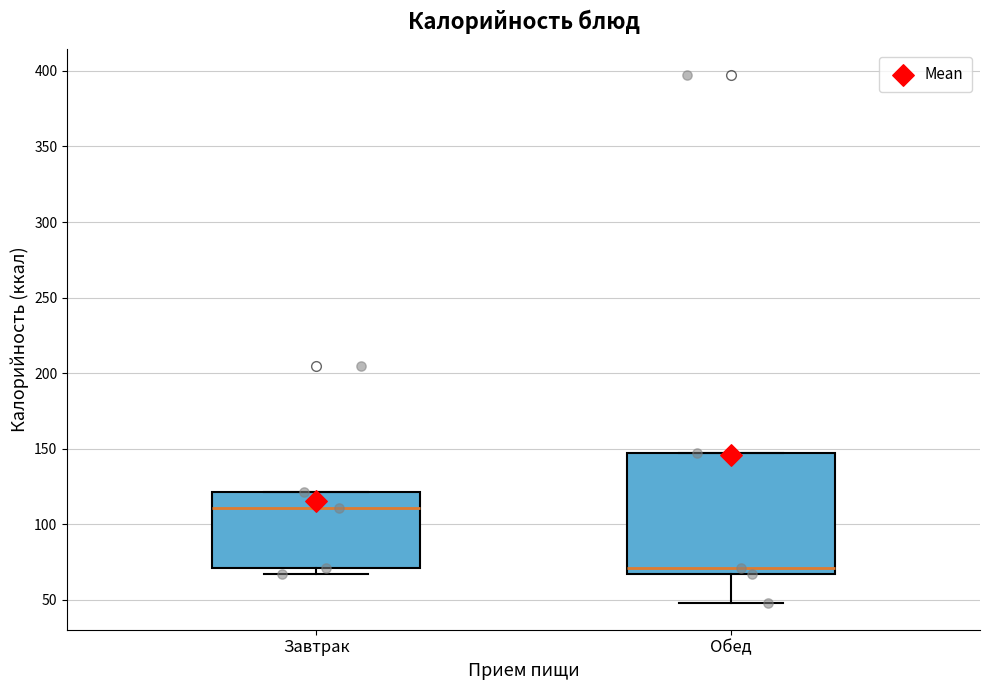

Reading left to right, read every box against the y-axis: the position of its median line, the range the box covers, and the ends of its whiskers. The values are not printed on the chart, so give them approximately, as read against the axis.

Завтрак: median 110, box 70 to 120, whiskers 65 to 120
Обед: median 70, box 65 to 145, whiskers 50 to 145